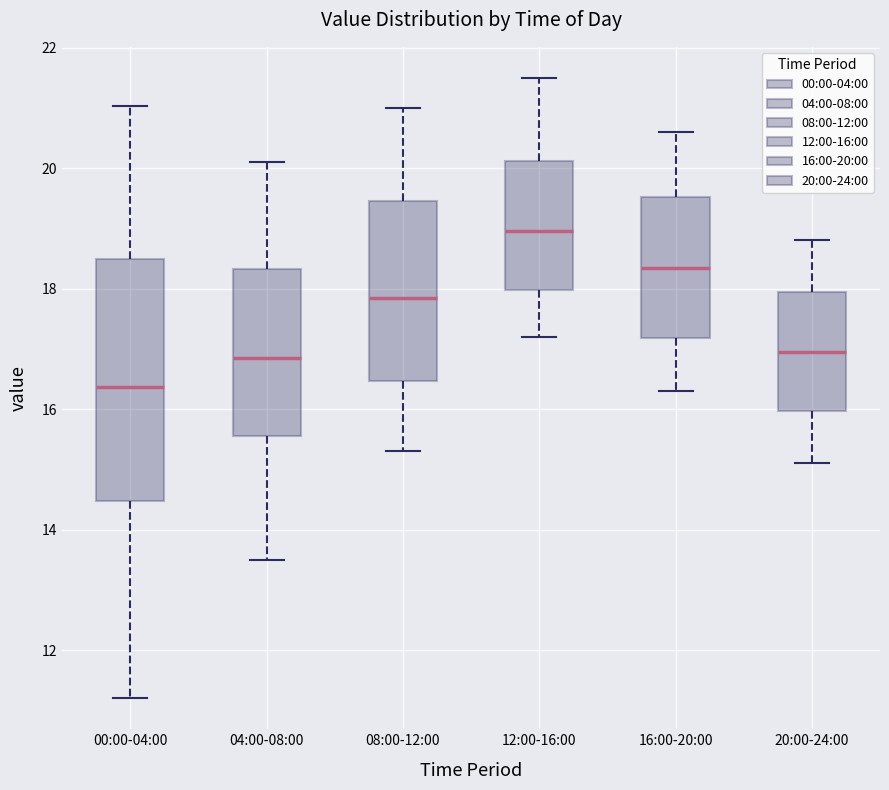

Where is the lower edge of the box for 16:00-20:00 on the y-axis? The values are not printed on the chart, so give them approximately, as read against the axis.

17.2